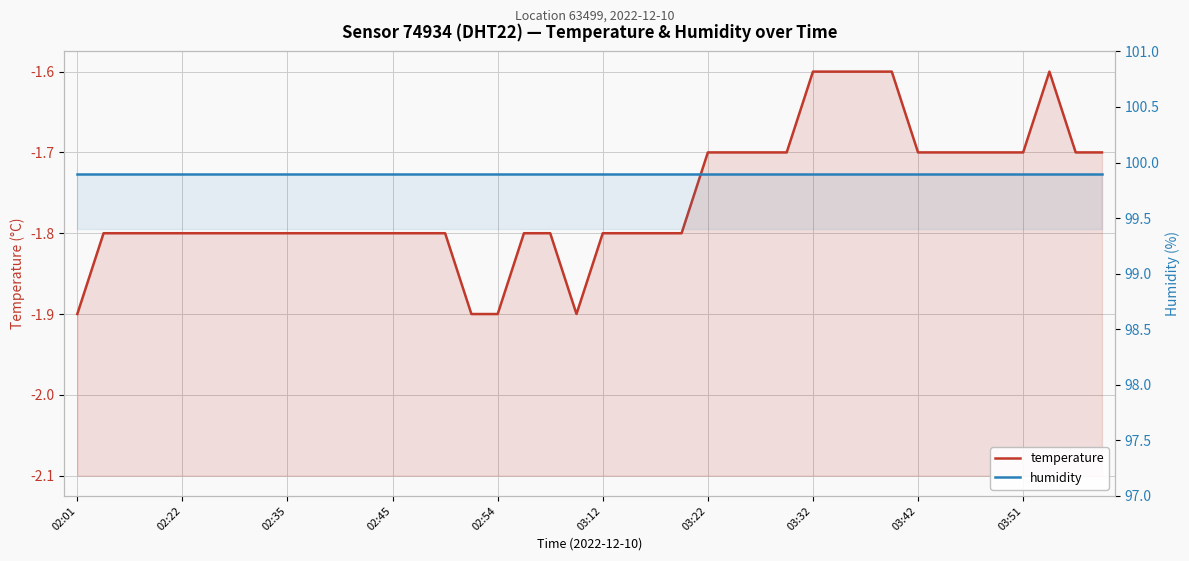

Rank the series by their maximum value, from highest to lowest.

humidity, temperature